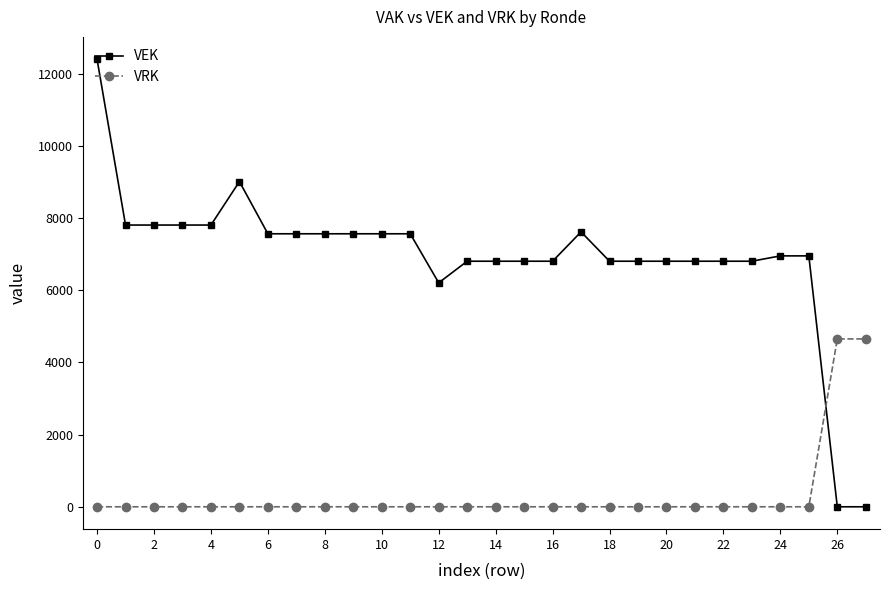

How many lines are shown in the chart?

2